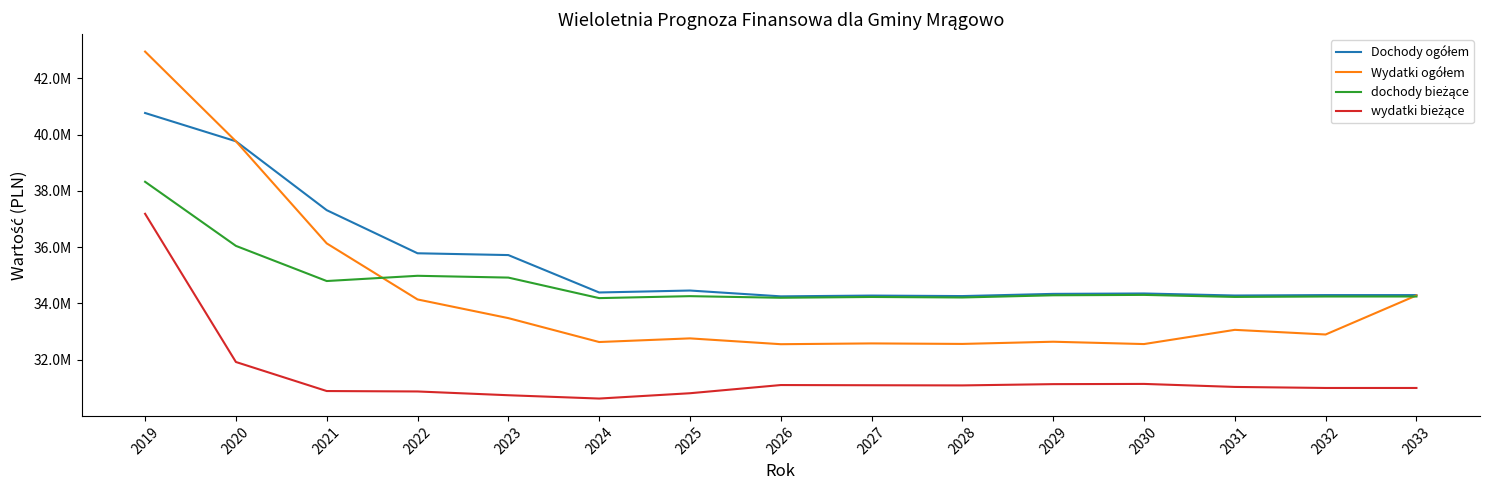

Is this an area chart (filled region under the line)?

No